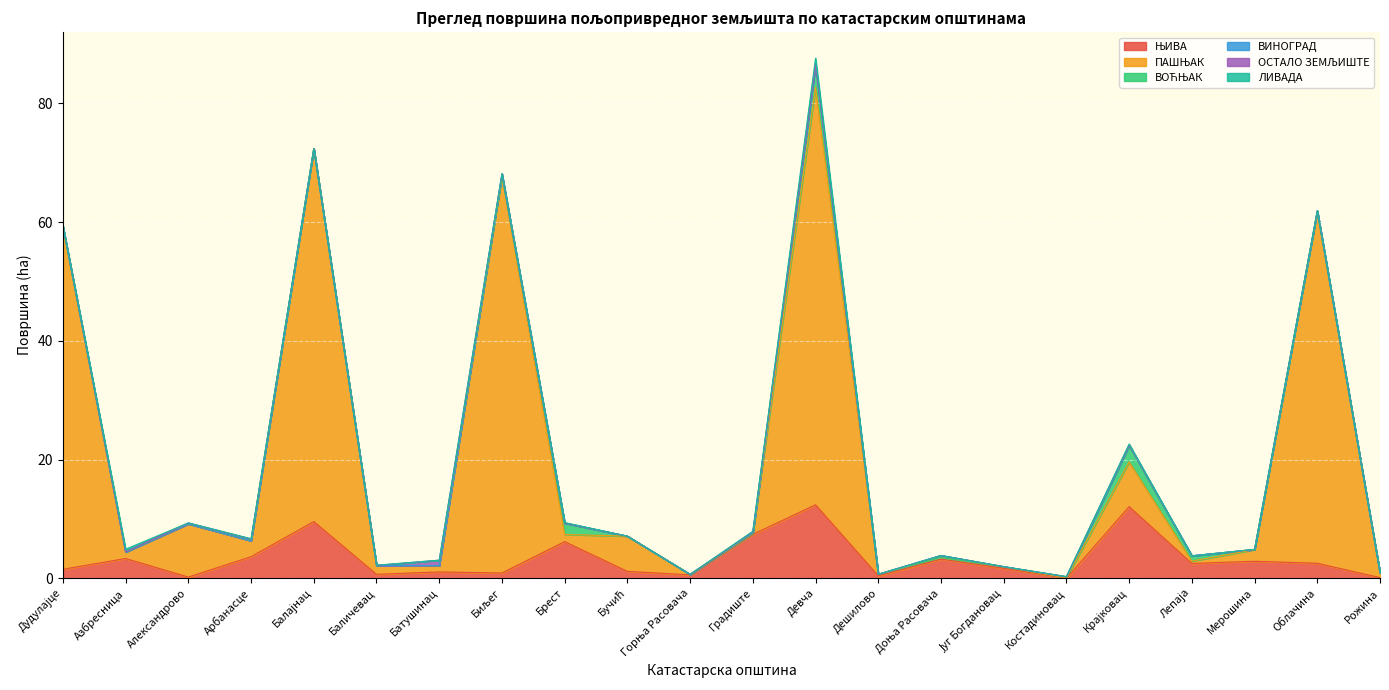

Which category has the lowest value in the ВОЋЊАК series?

Азбресница